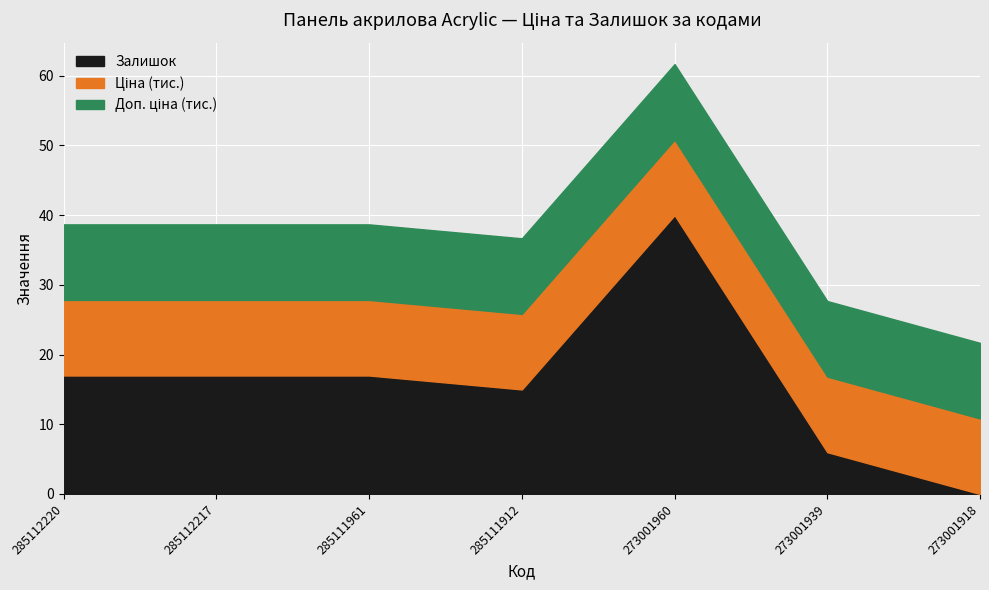

Read the Залишок value at 285111912.

15.0